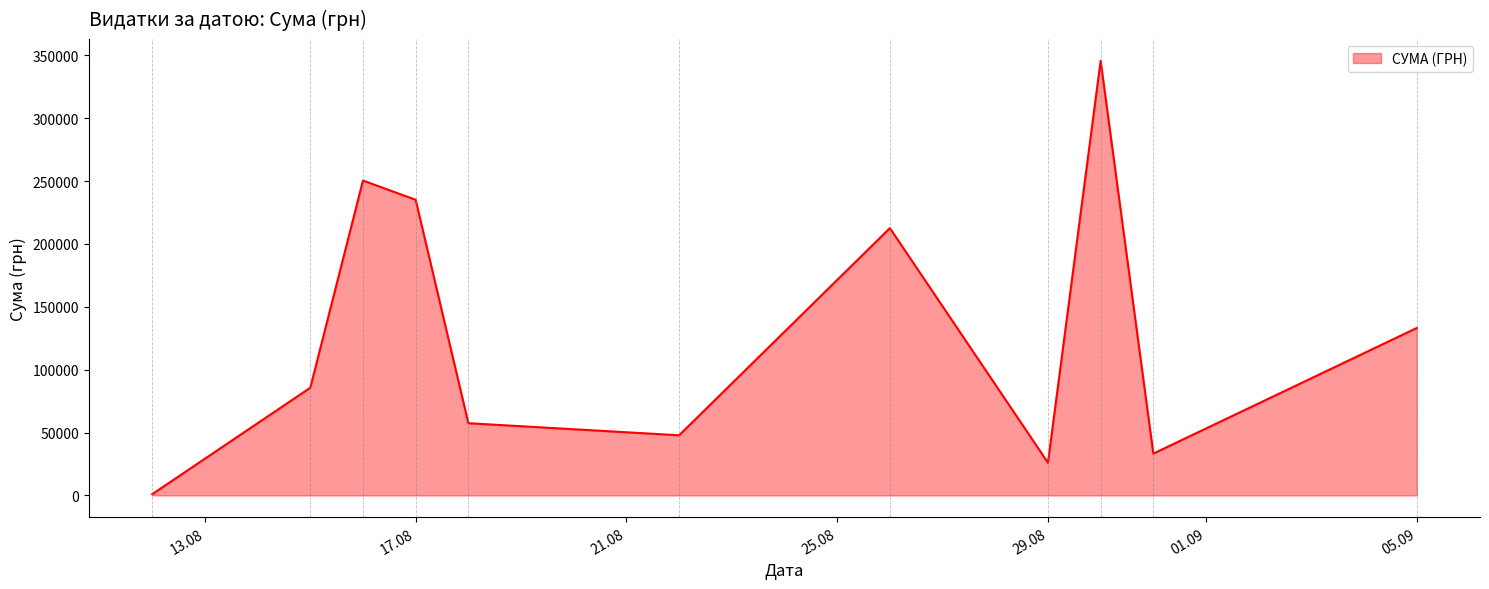

What is the difference between the maximum and minimum values?

344689.0